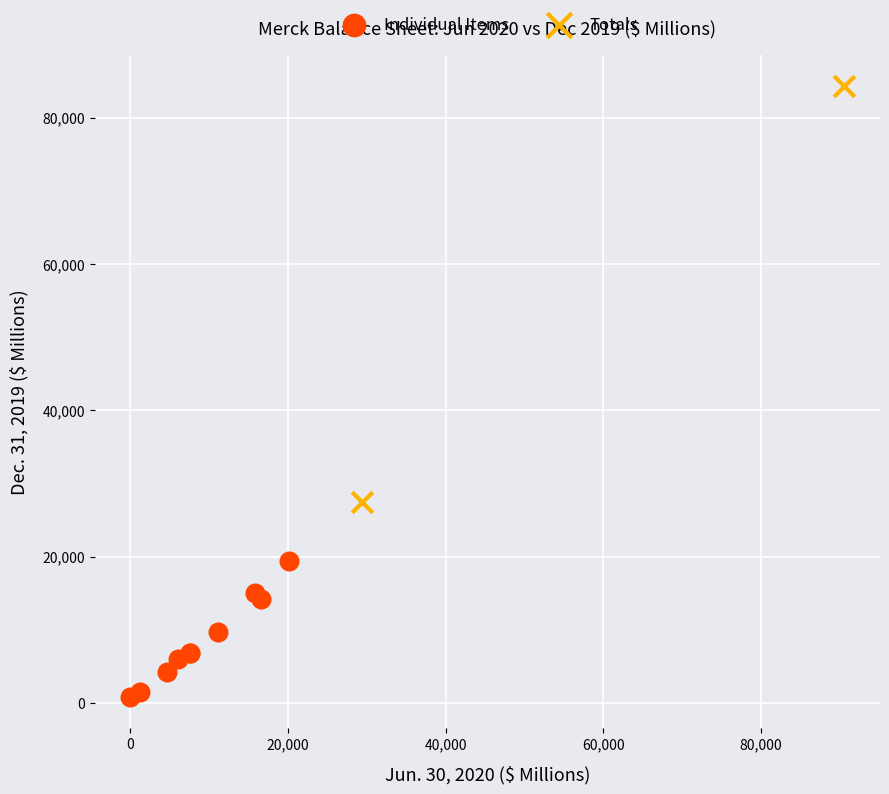

Which series contains the lowest Y value?

Individual Items